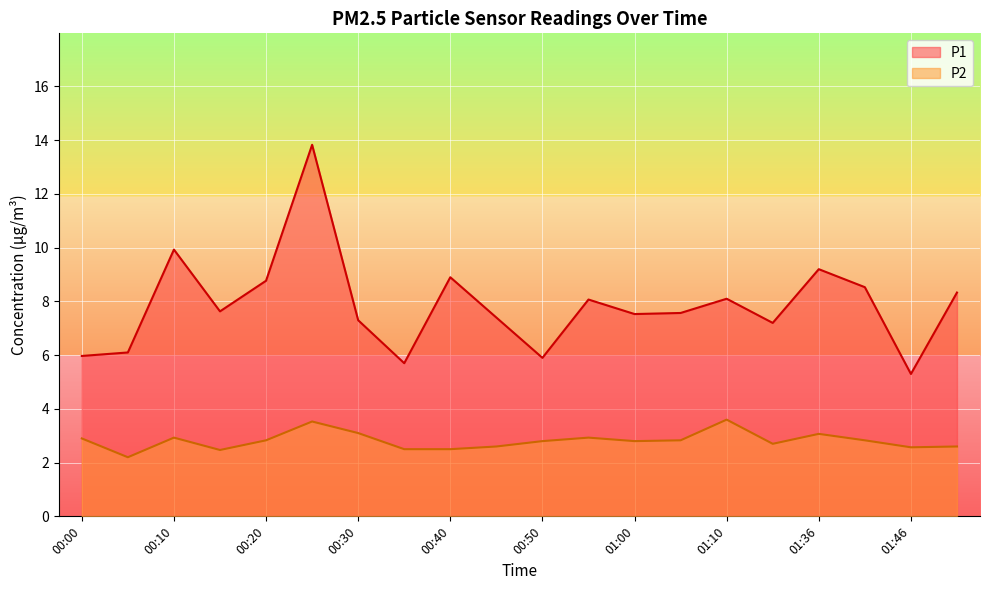

Reading left to right, transcribe all the data shown in this chart.

P1: 6.0	6.1	9.9	7.6	8.8	13.8	7.3	5.7	8.9	7.4	5.9	8.1	7.5	7.6	8.1	7.2	9.2	8.5	5.3	8.3
P2: 2.9	2.2	2.9	2.5	2.8	3.5	3.1	2.5	2.5	2.6	2.8	2.9	2.8	2.8	3.6	2.7	3.1	2.8	2.6	2.6